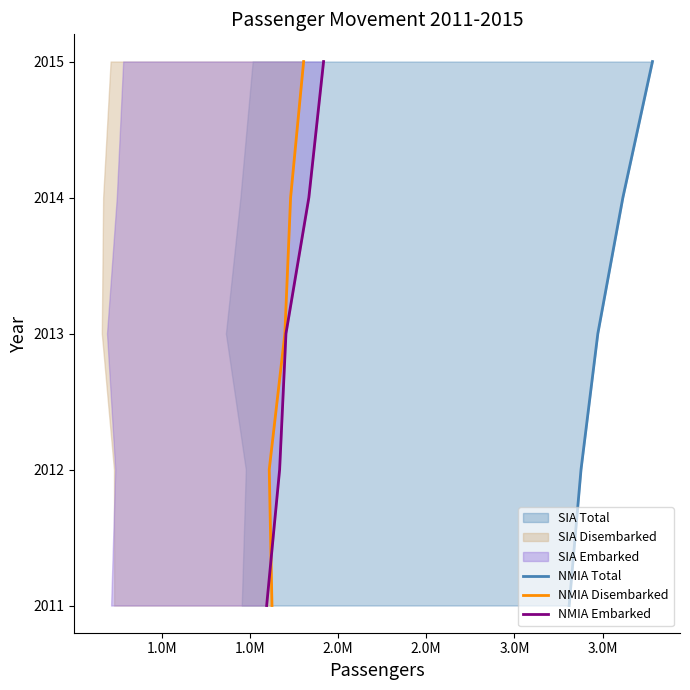

What is the approximate value of NMIA Disembarked at 2.0M?

2014